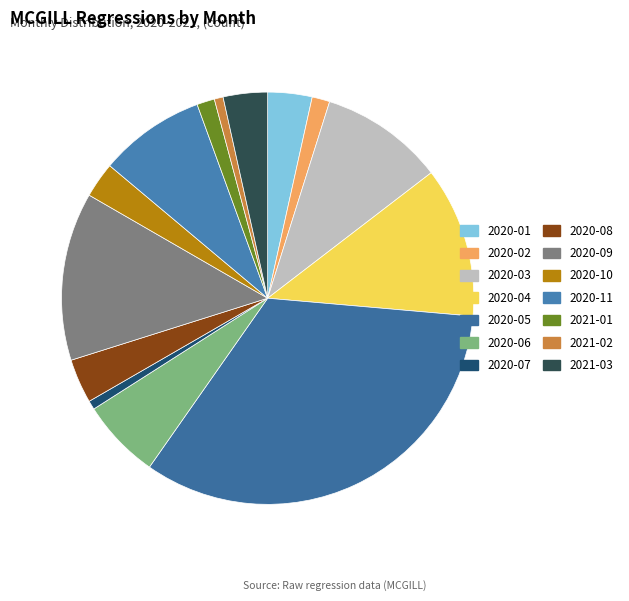

How many slices are in this pie chart?

14